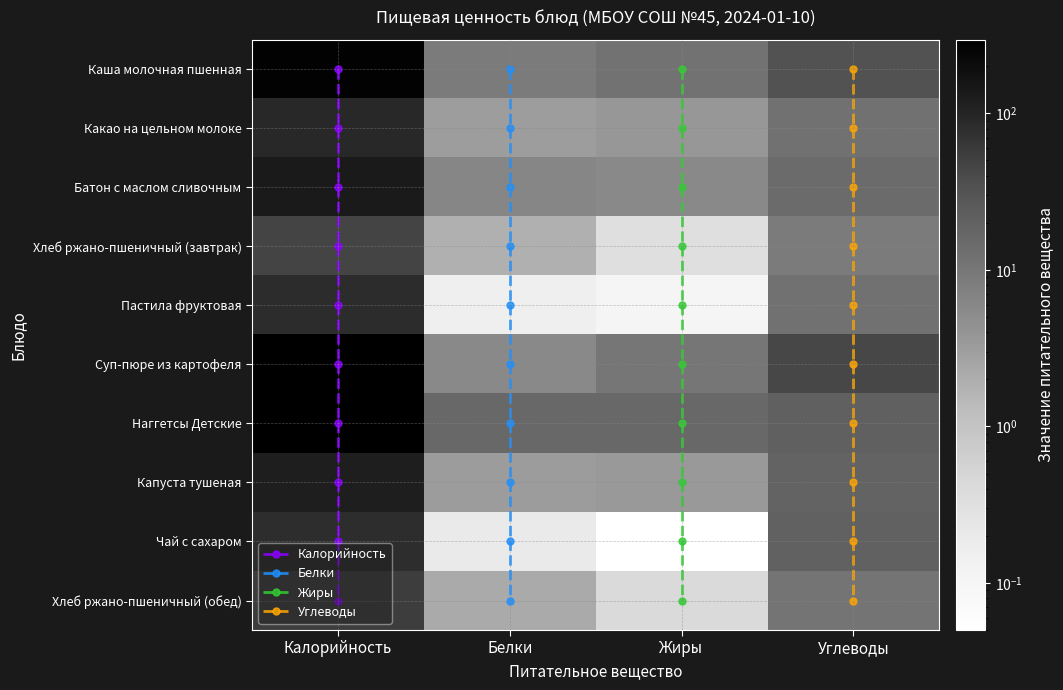

At which label does Хлеб ржано-пшеничный (завтрак) reach its minimum?

Жиры